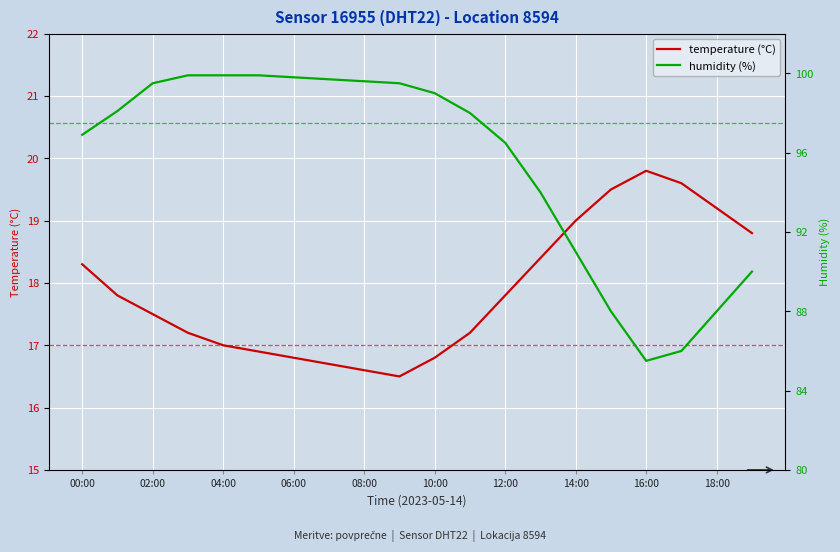

Reading left to right, transcribe all the data shown in this chart.

temperature (°C): 18.3	17.8	17.5	17.2	17.0	16.9	16.8	16.7	16.6	16.5	16.8	17.2	17.8	18.4	19.0	19.5	19.8	19.6	19.2	18.8
humidity (%): 96.9	98.1	99.5	99.9	99.9	99.9	99.8	99.7	99.6	99.5	99.0	98.0	96.5	94.0	91.0	88.0	85.5	86.0	88.0	90.0